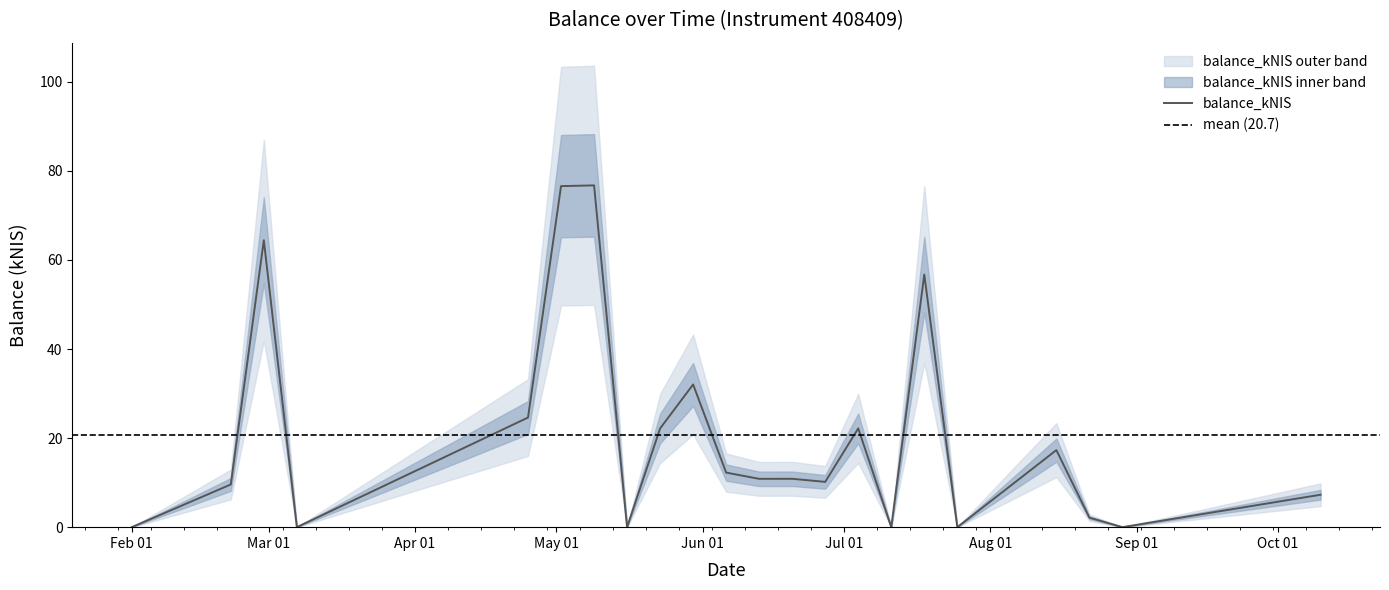

How many categories are shown in the chart?

22